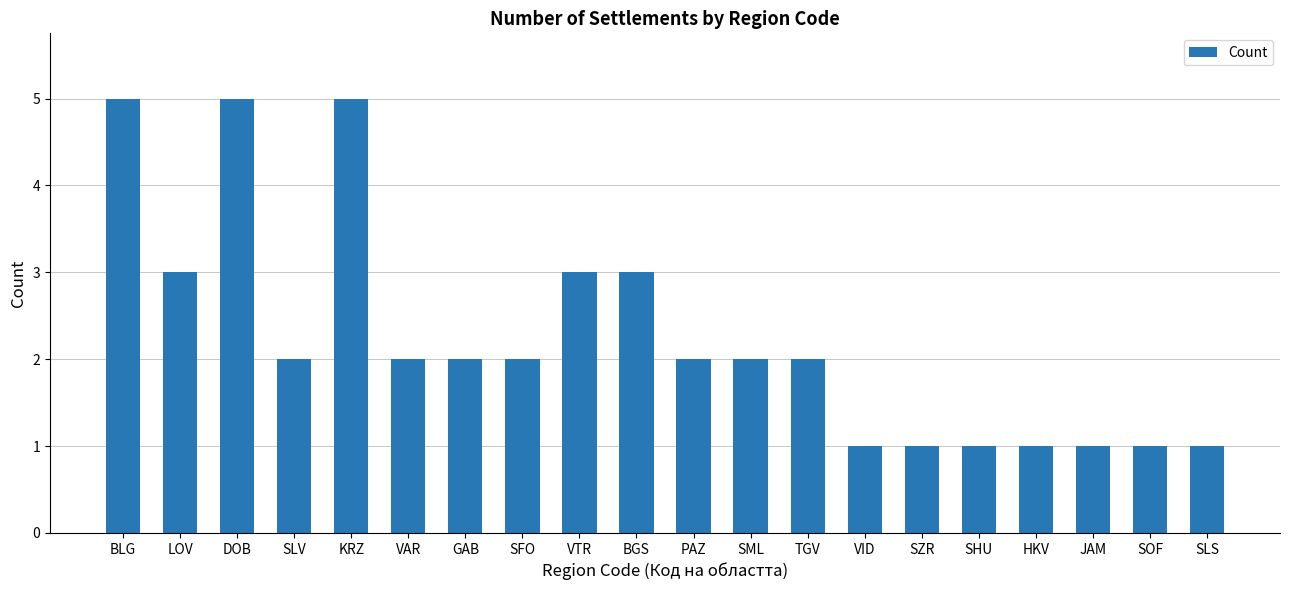

What is the label of the 6th bar from the left?

VAR